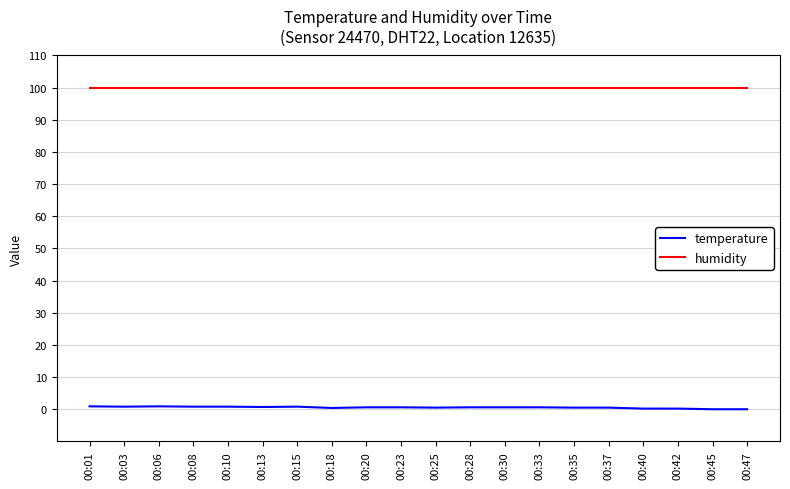

List the series in order of their peak value, lowest first.

temperature, humidity